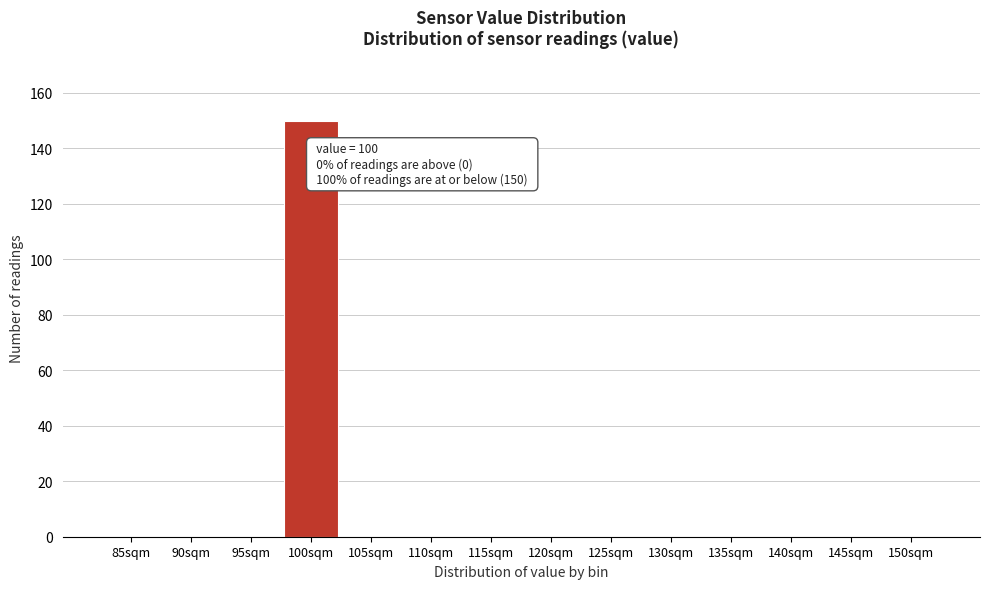

Reading left to right, list all the values displayed in this chart.

85sqm=0	90sqm=0	95sqm=0	100sqm=150	105sqm=0	110sqm=0	115sqm=0	120sqm=0	125sqm=0	130sqm=0	135sqm=0	140sqm=0	145sqm=0	150sqm=0